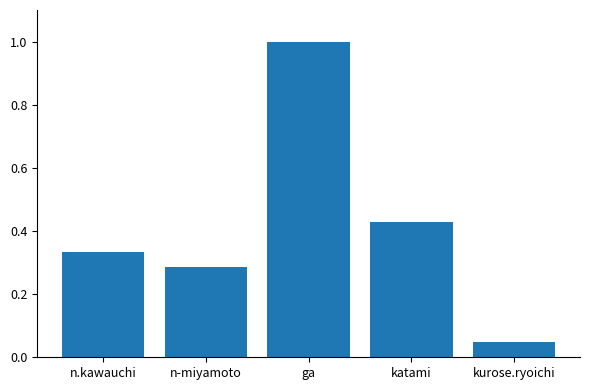

Are the bars horizontal?

No